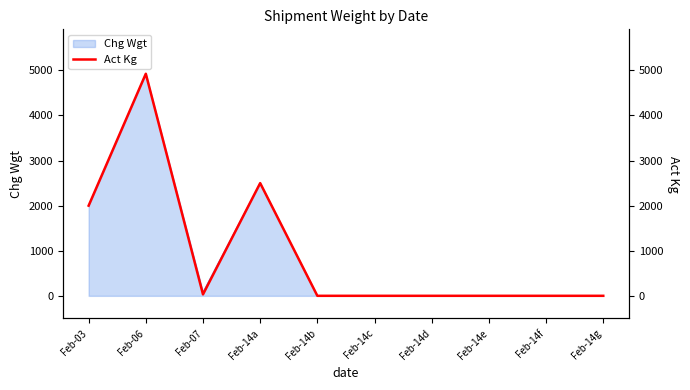

What is the value of the 10th point from the left?

1